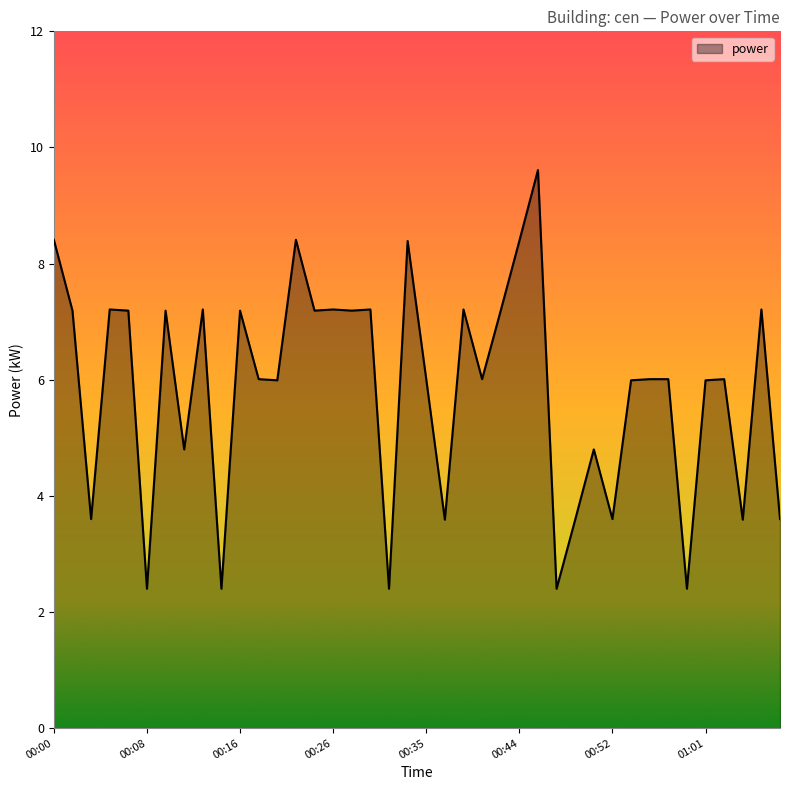

What is the minimum value shown in the chart?

2.4